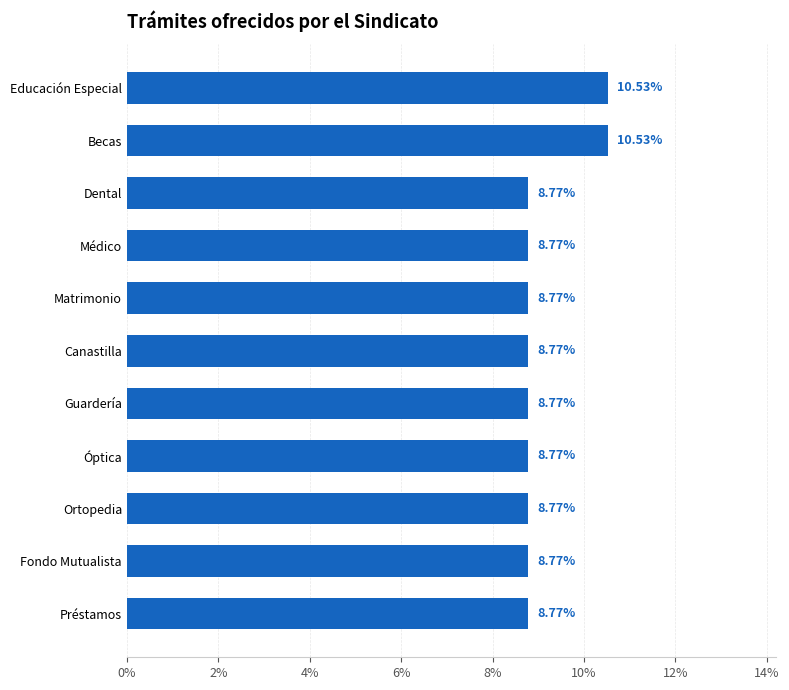

Are the bars horizontal?

Yes